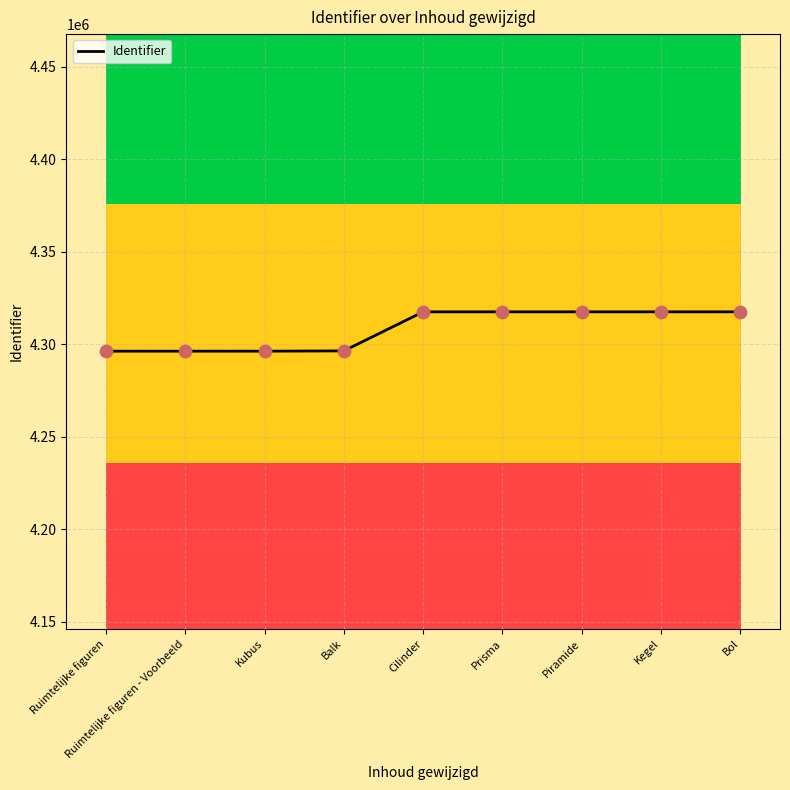

What is the change in value from Ruimtelijke figuren to Prisma?

+21246